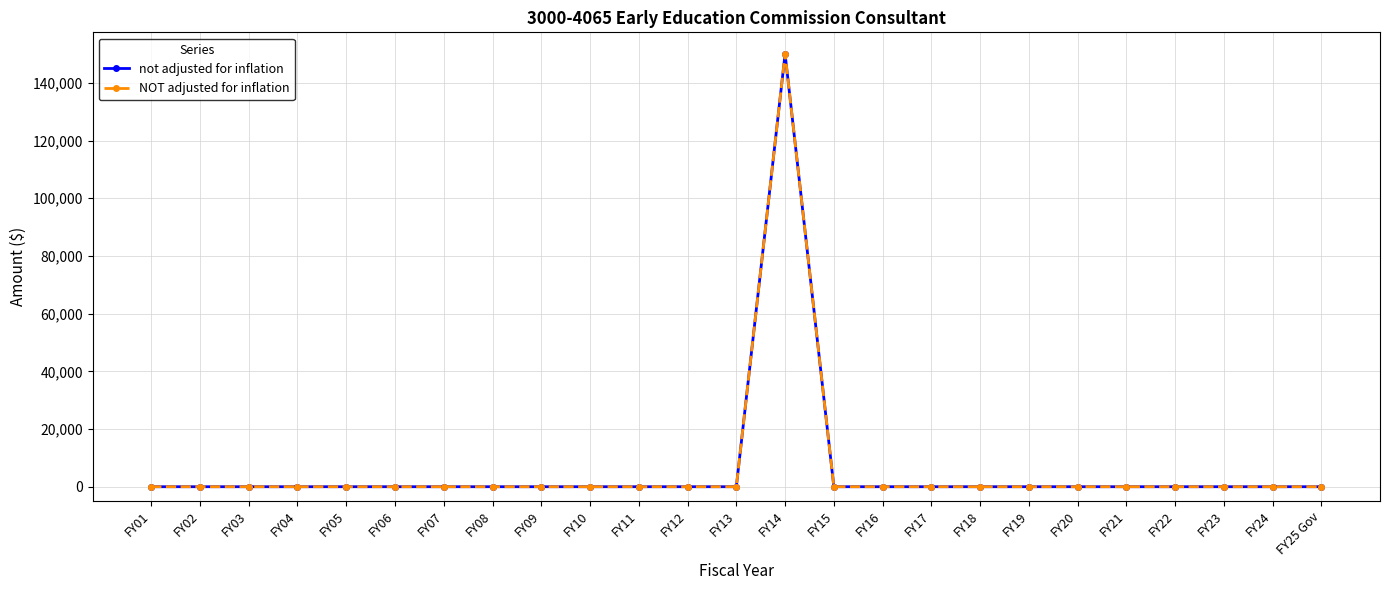

Between FY07 and FY11, which series saw the biggest shift?

not adjusted for inflation